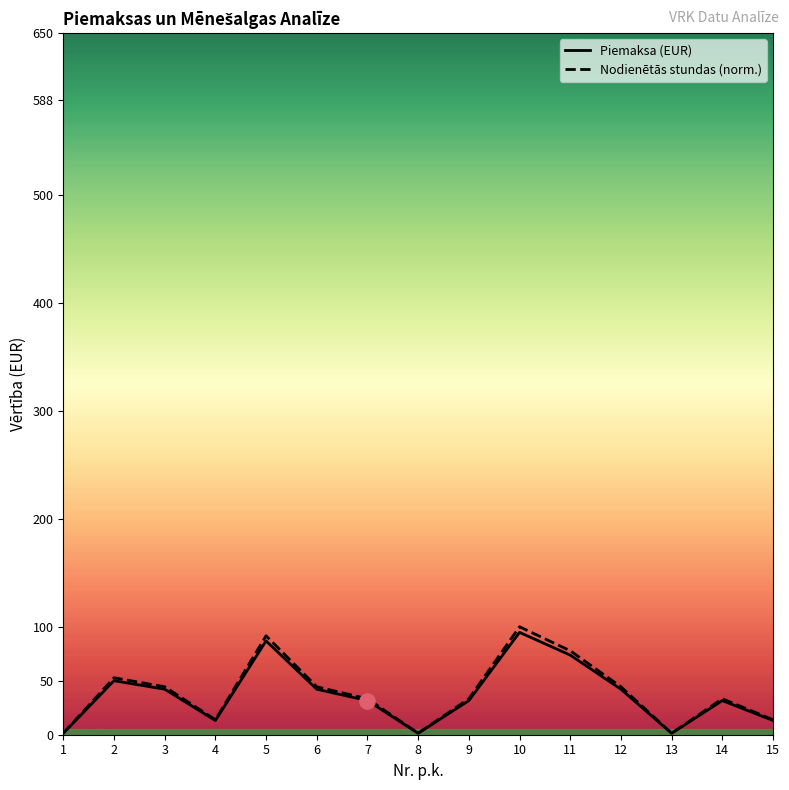

Is the value of Piemaksa (EUR) at 5 greater than the value of Nodienētās stundas (norm.) at 3?

Yes